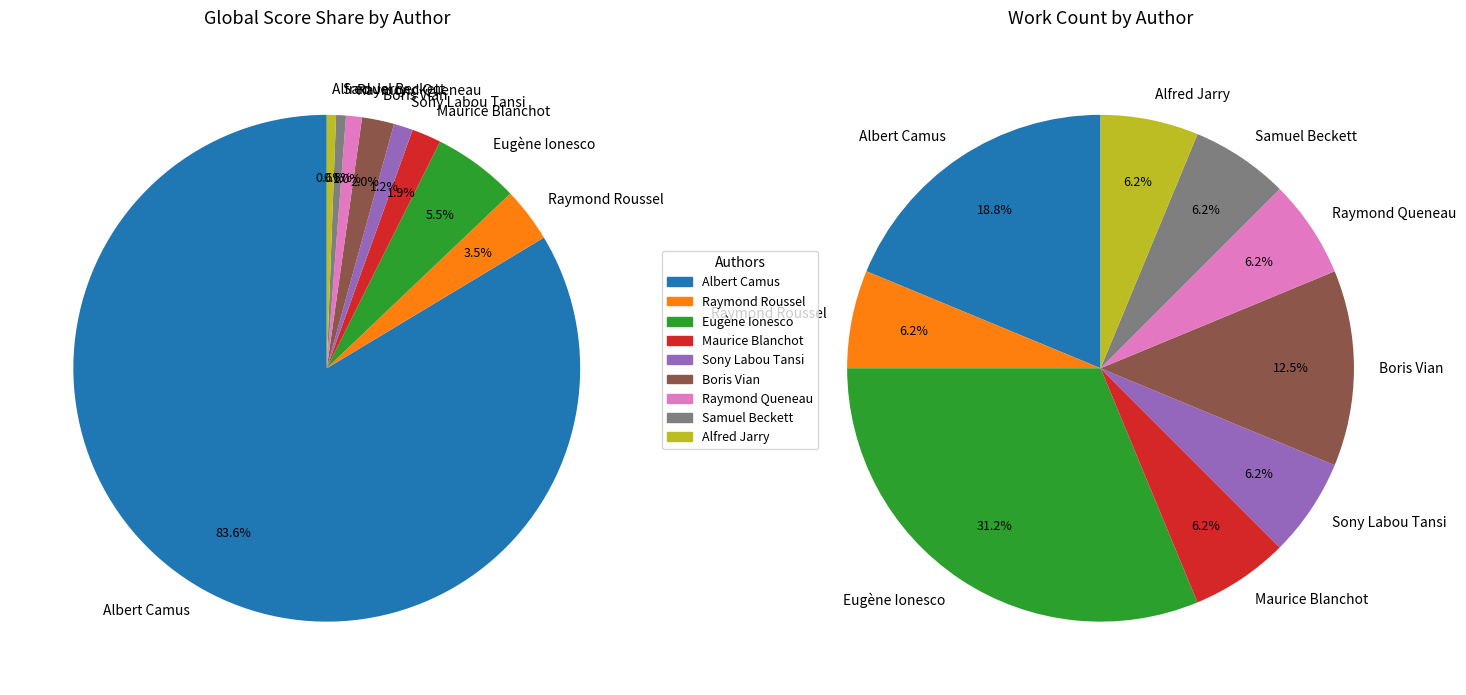

True or false: Sony Labou Tansi accounts for 1% of the total.

False